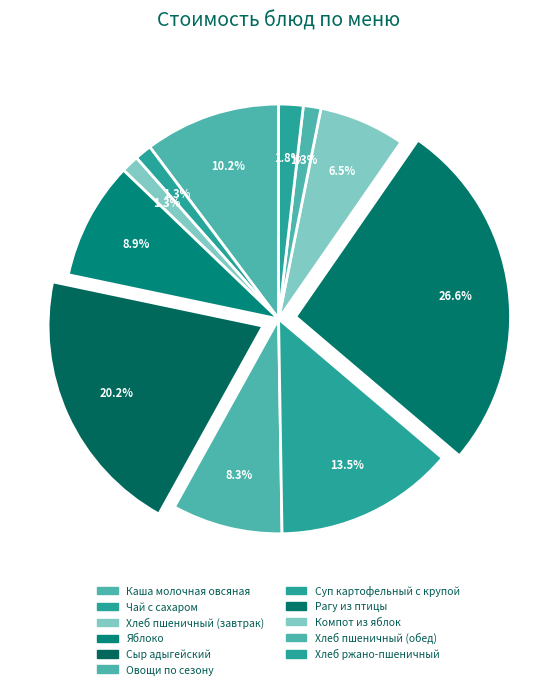

How many segments does this pie chart have?

11